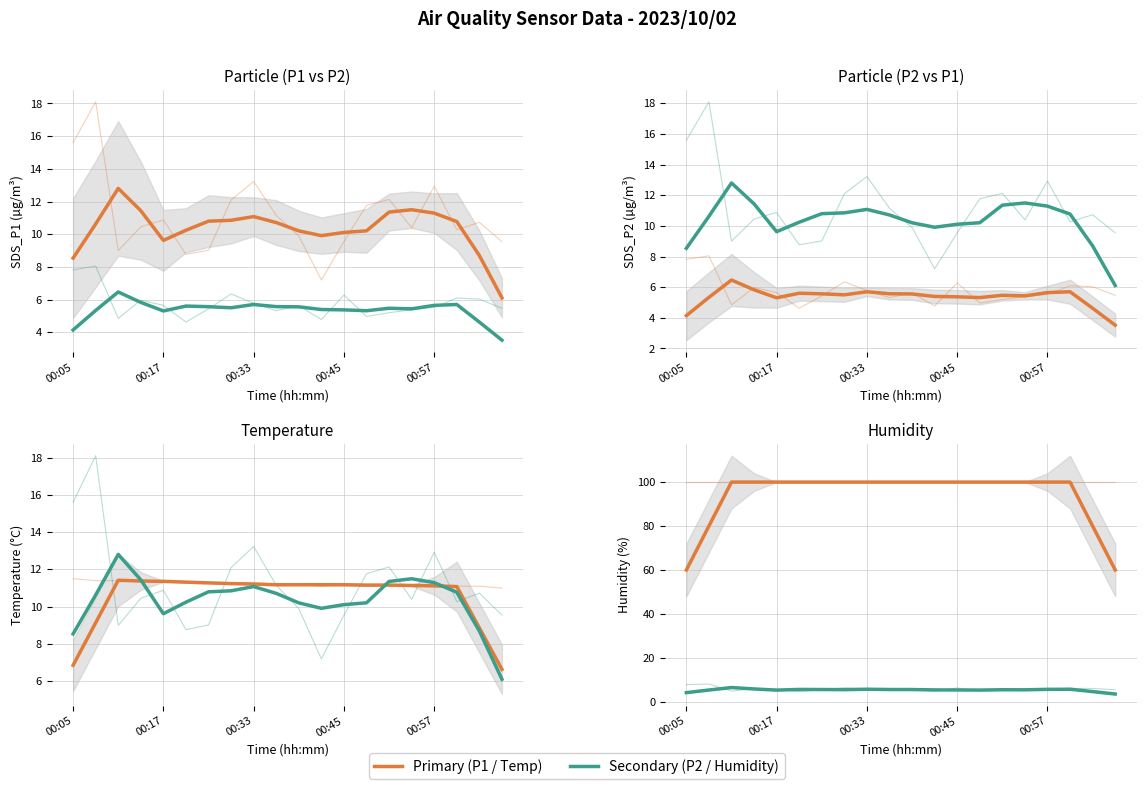

Is it true that SDS_P1 equals 10.9 at 7?

True